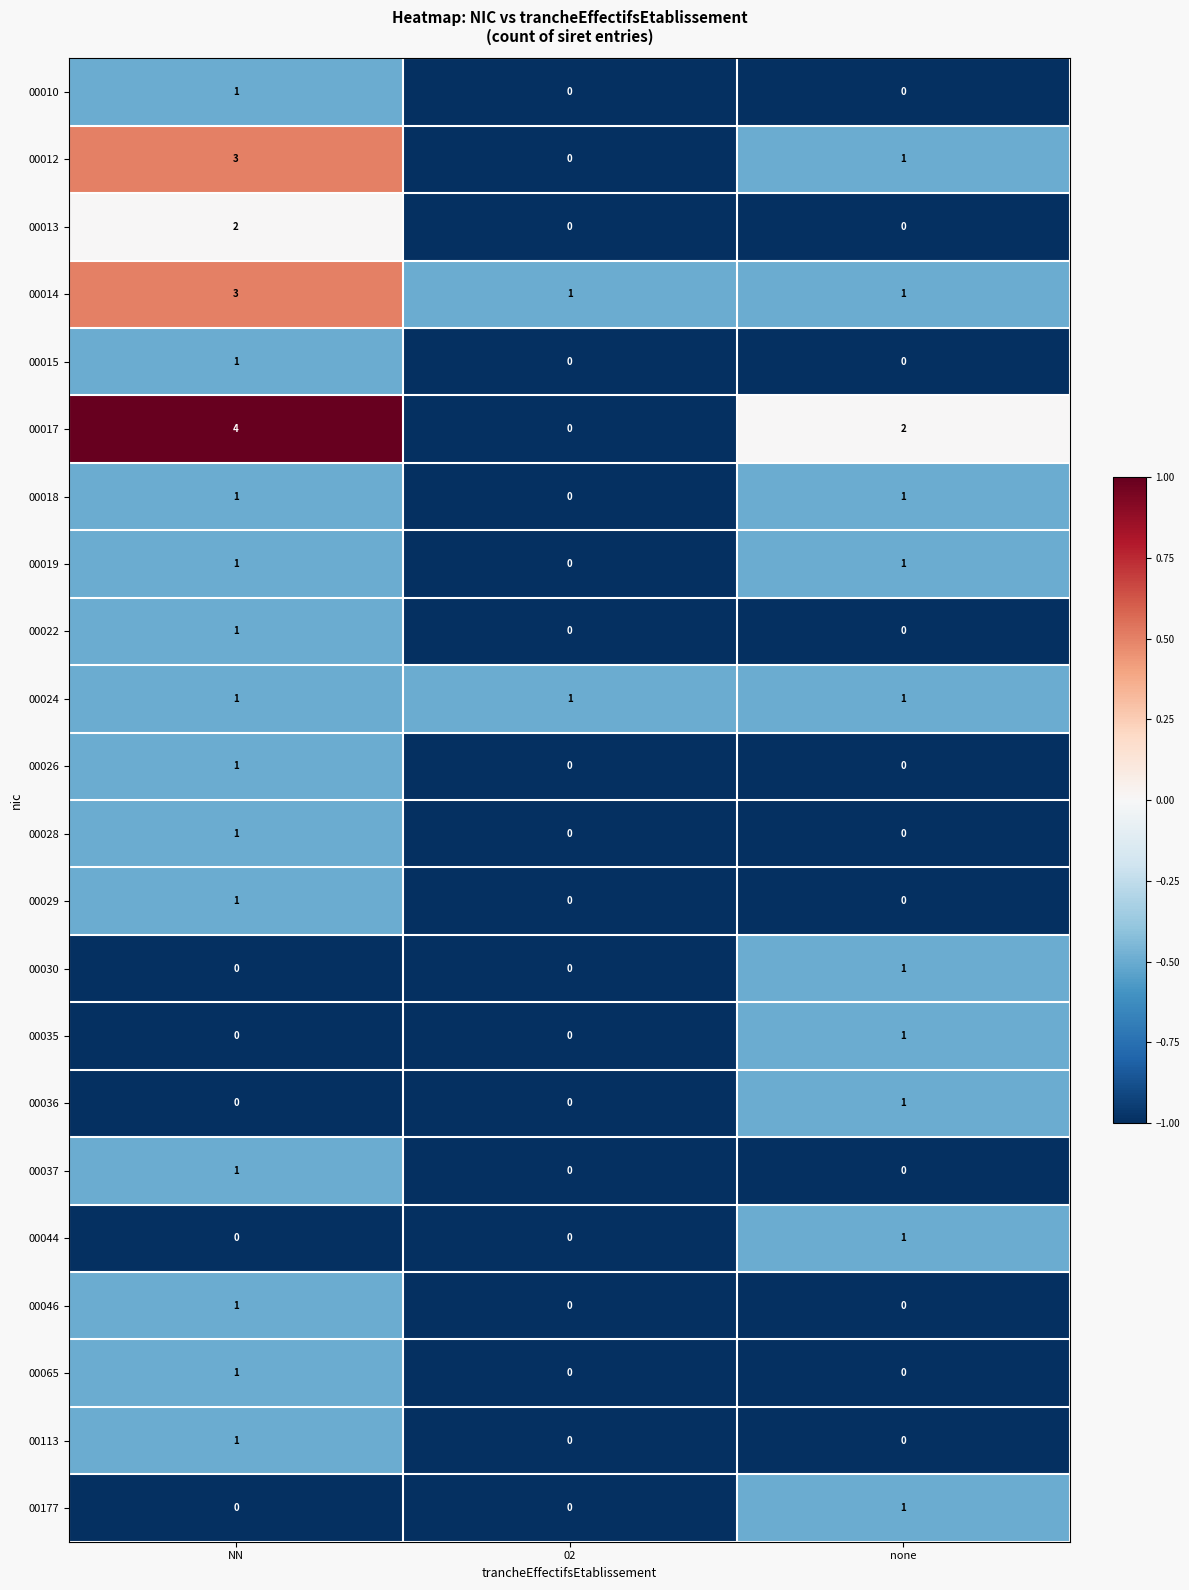

Count the 00013 values in the range 0 to 2.

3